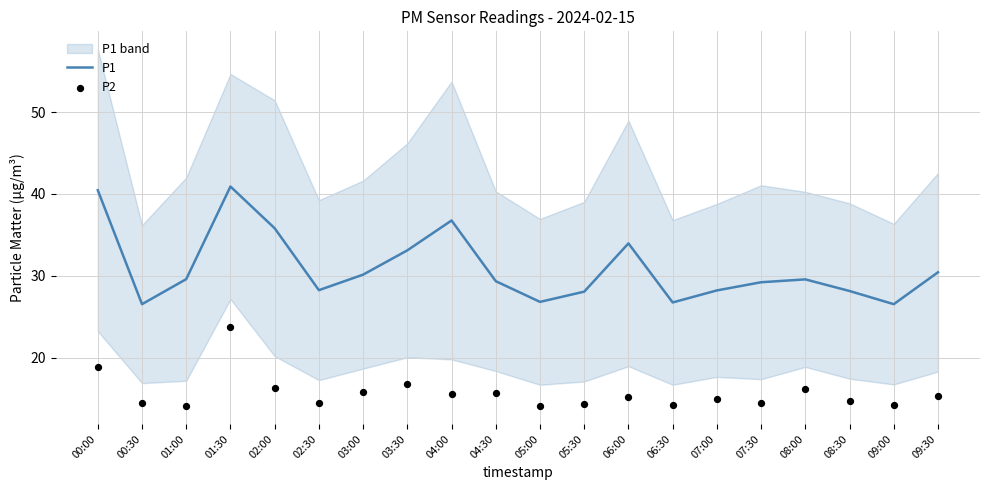

Which series has the largest Y range (max minus min)?

P1